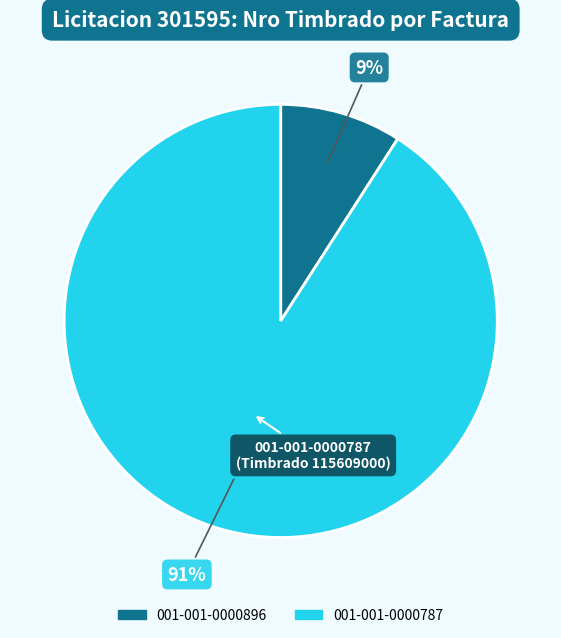

Do 001-001-0000787 and 001-001-0000896 together represent more than half of the pie?

Yes